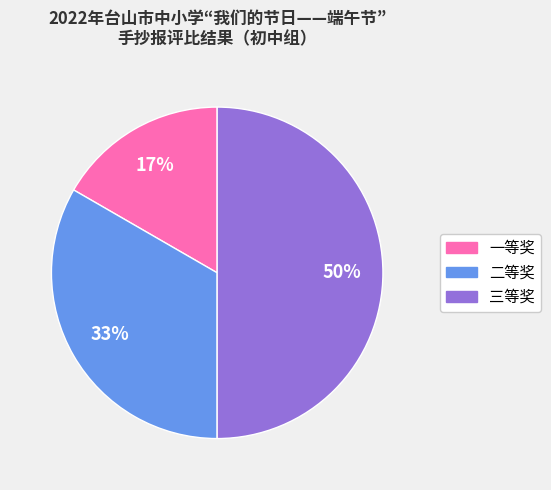

Rank the categories by value from highest to lowest.

三等奖, 二等奖, 一等奖